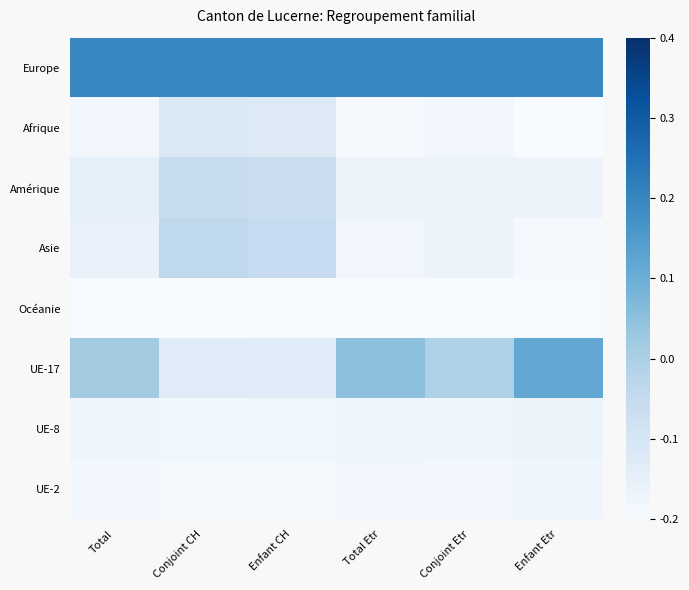

At which category is the sum across all series the highest?

Conjoint CH